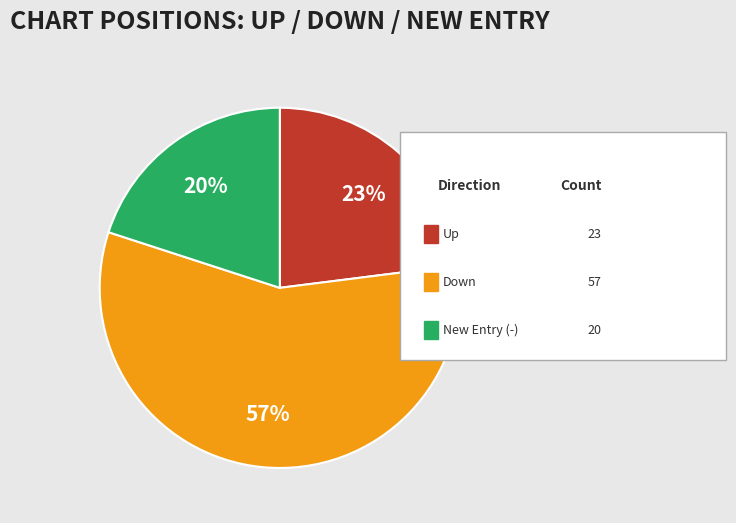

To the nearest percent, what is the difference between the largest and smallest slice percentages?

37%